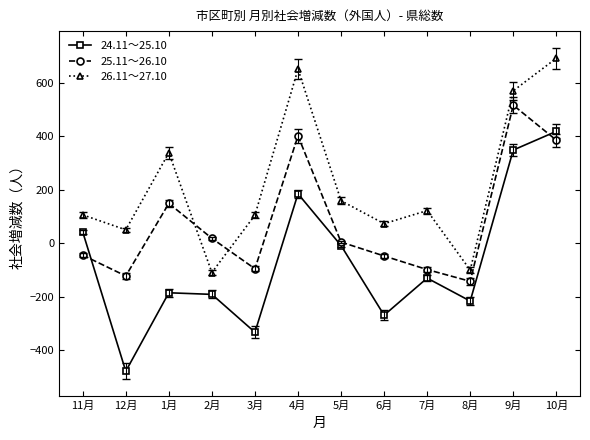

What is the maximum value shown in the chart?

693